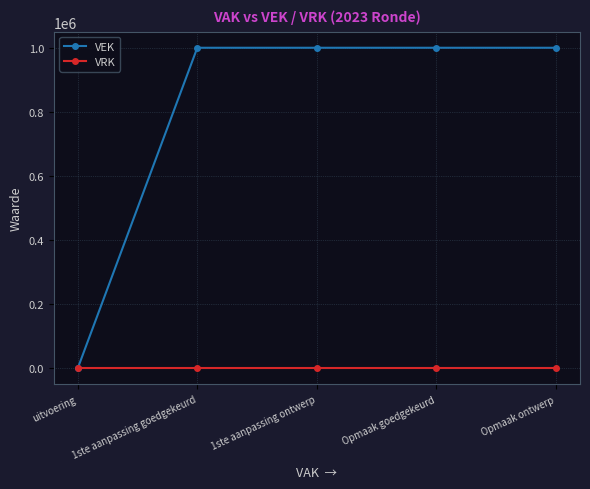

What is the label of the 4th point from the left?

Opmaak goedgekeurd